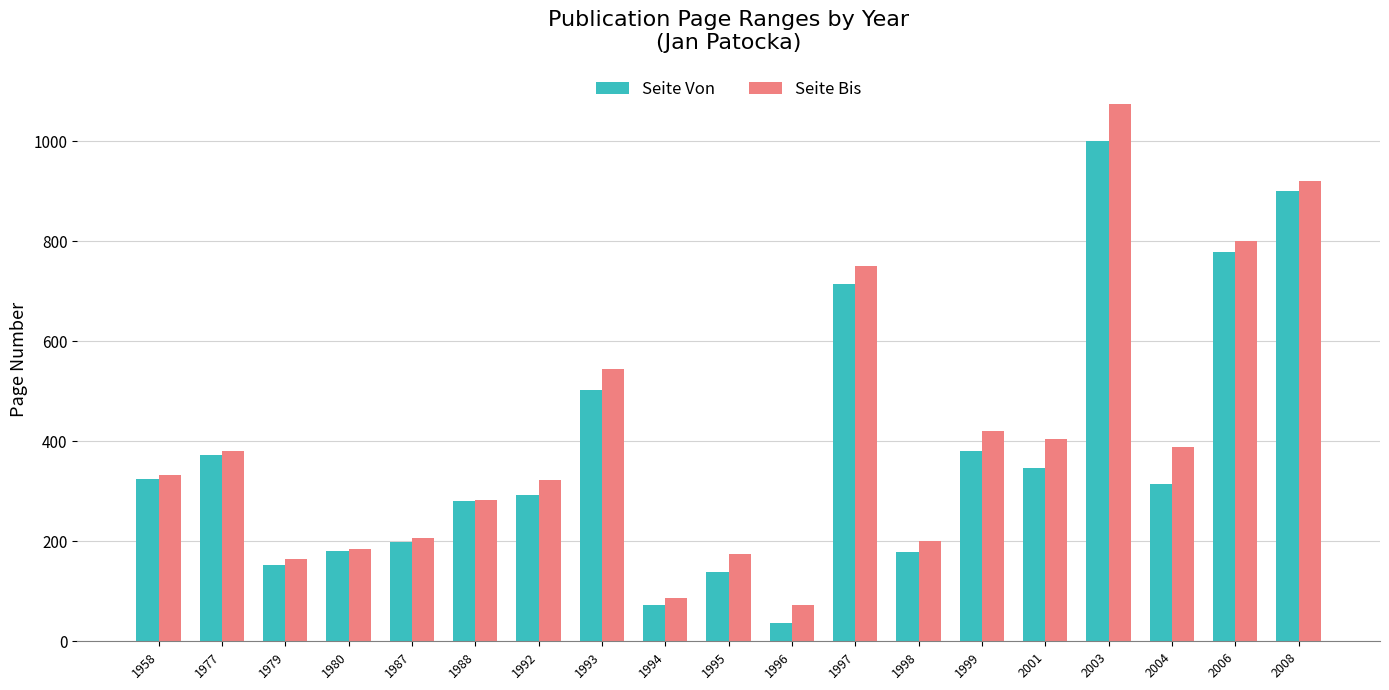

List the series in order of their peak value, lowest first.

Seite Von, Seite Bis